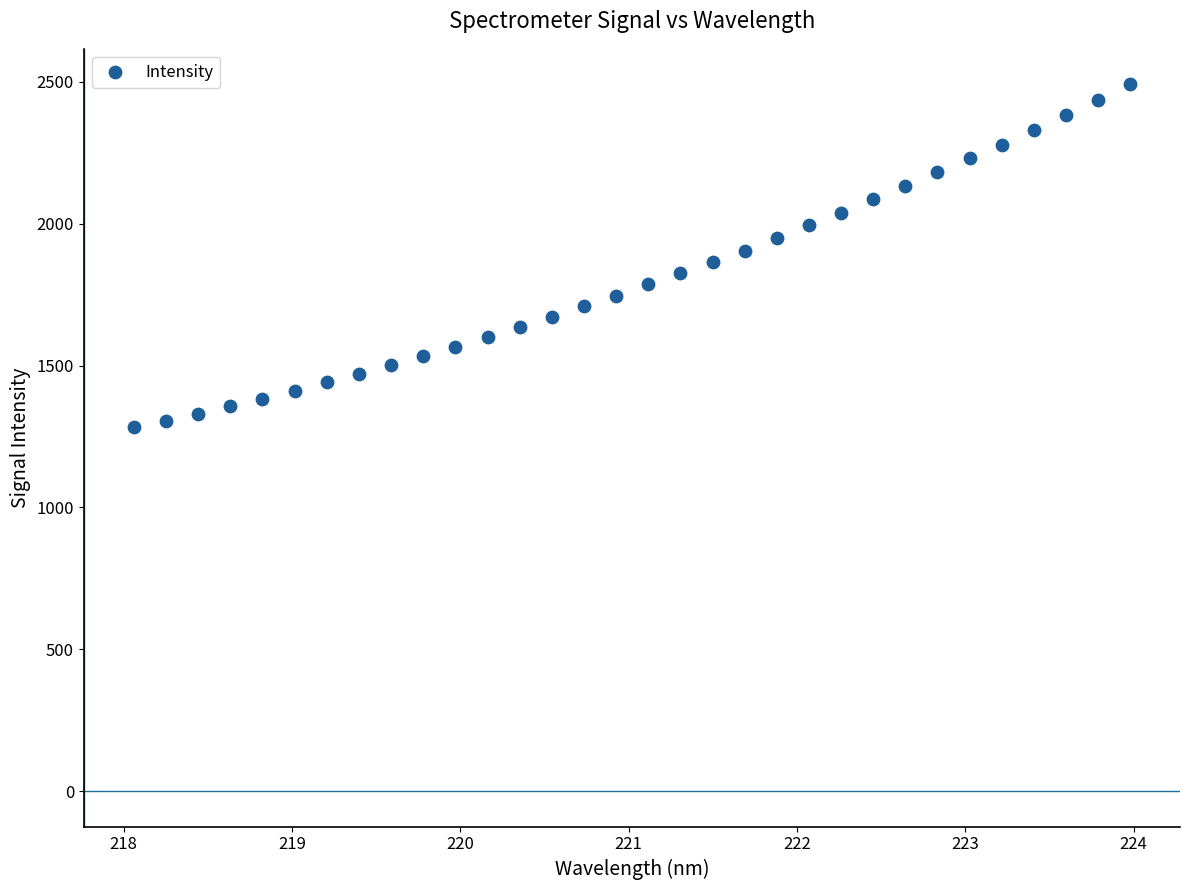

What is the range of X values (max minus min)?

5.9